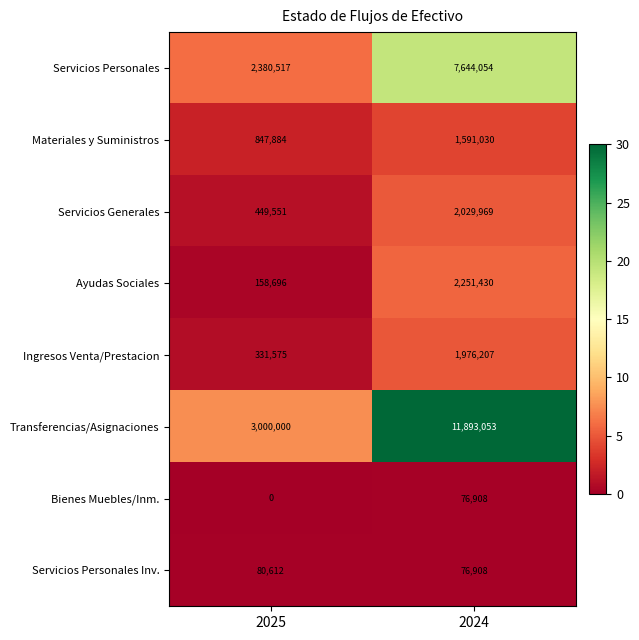

Reading left to right, list all the values displayed in this chart.

Servicios Personales: 2380517	7644054
Materiales y Suministros: 847884	1591030
Servicios Generales: 449551	2029969
Ayudas Sociales: 158696	2251430
Ingresos Venta/Prestacion: 331575	1976207
Transferencias/Asignaciones: 3000000	11893053
Bienes Muebles/Inm.: 0	76908
Servicios Personales Inv.: 80612	76908